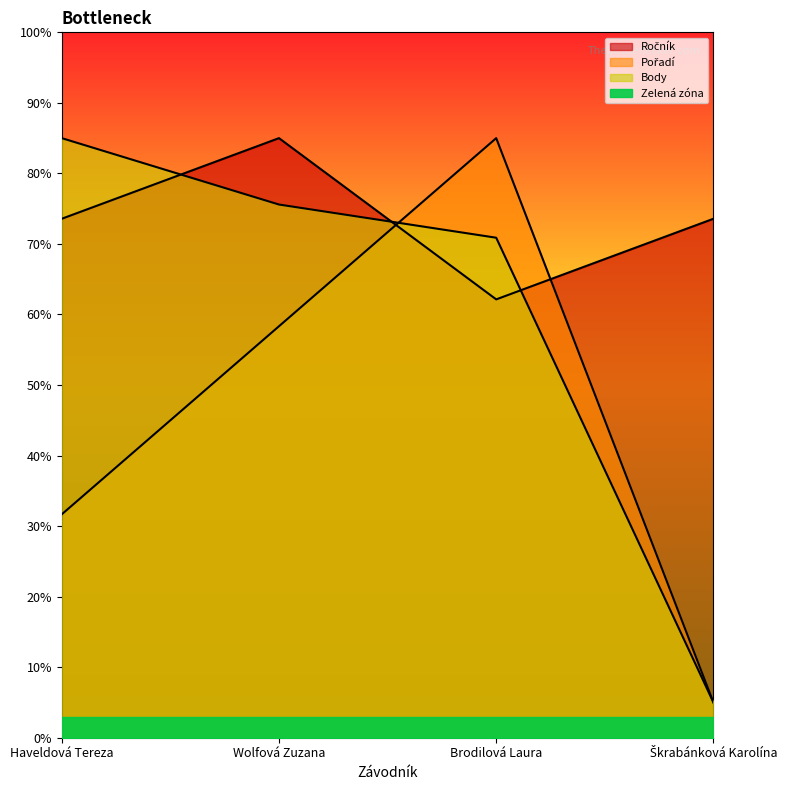

Where do Body and Ročník first cross each other?

Haveldová Tereza and Wolfová Zuzana